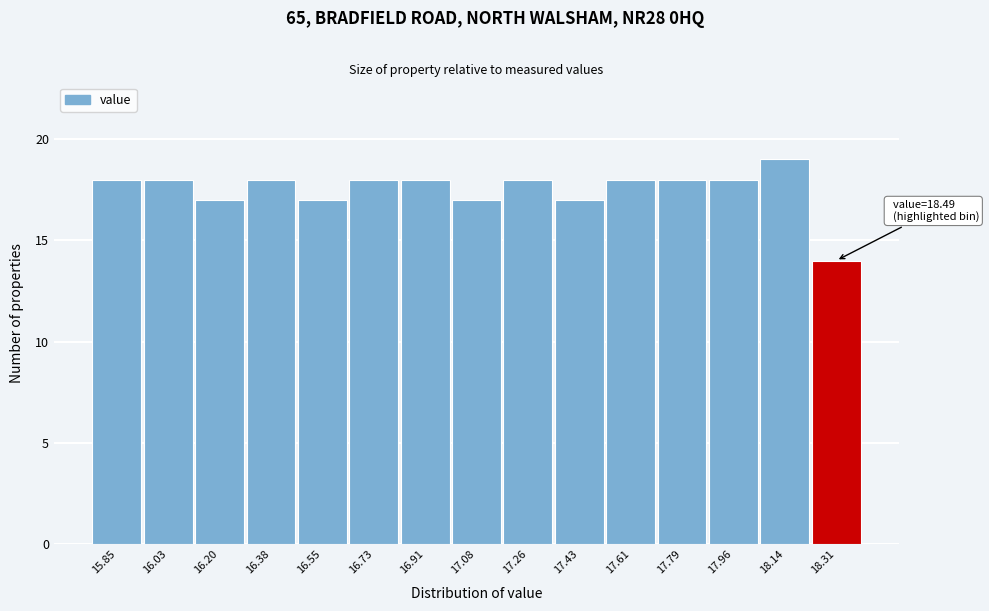

Reading left to right, what are all the values shown in this chart?

15.85=18	16.03=18	16.20=17	16.38=18	16.55=17	16.73=18	16.91=18	17.08=17	17.26=18	17.43=17	17.61=18	17.79=18	17.96=18	18.14=19	18.31=14